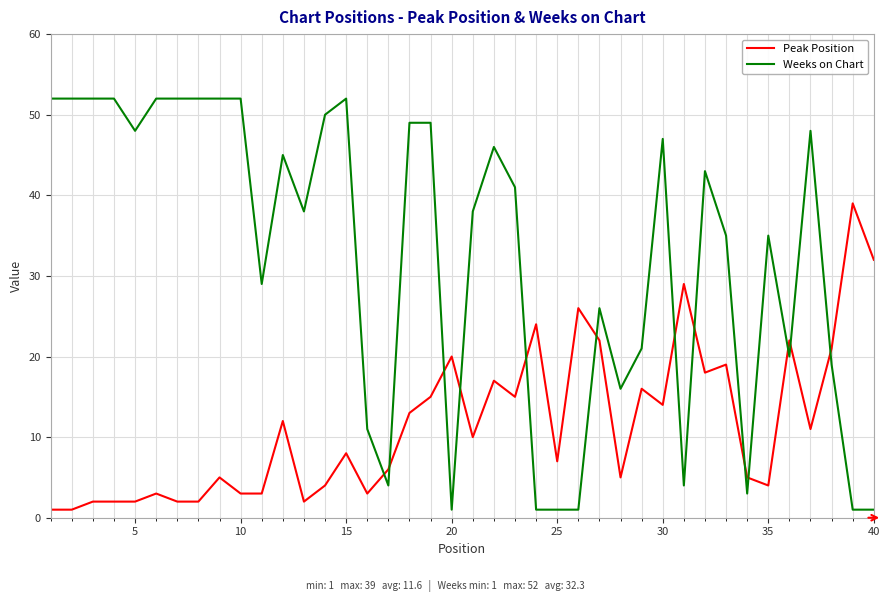

Rank the series by their maximum value, from lowest to highest.

Peak Position, Weeks on Chart